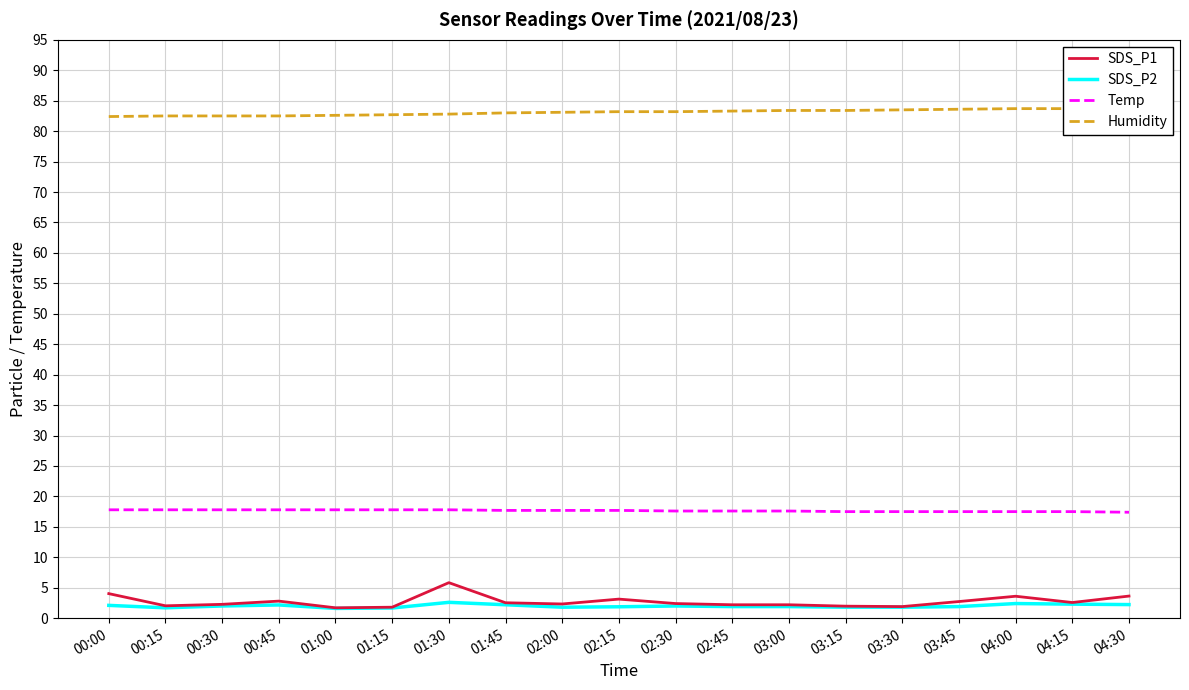

Reading left to right, list all the values displayed in this chart.

SDS_P1: 00:00=4.0	00:15=2.0	00:30=2.3	00:45=2.8	01:00=1.7	01:15=1.8	01:30=5.8	01:45=2.5	02:00=2.3	02:15=3.1	02:30=2.4	02:45=2.2	03:00=2.2	03:15=2.0	03:30=1.9	03:45=2.7	04:00=3.6	04:15=2.6	04:30=3.6
SDS_P2: 00:00=2.1	00:15=1.7	00:30=2.0	00:45=2.2	01:00=1.6	01:15=1.7	01:30=2.6	01:45=2.2	02:00=1.8	02:15=1.9	02:30=2.0	02:45=1.9	03:00=1.9	03:15=1.8	03:30=1.8	03:45=1.9	04:00=2.4	04:15=2.3	04:30=2.2
Temp: 00:00=17.8	00:15=17.8	00:30=17.8	00:45=17.8	01:00=17.8	01:15=17.8	01:30=17.8	01:45=17.7	02:00=17.7	02:15=17.7	02:30=17.6	02:45=17.6	03:00=17.6	03:15=17.5	03:30=17.5	03:45=17.5	04:00=17.5	04:15=17.5	04:30=17.4
Humidity: 00:00=82.4	00:15=82.5	00:30=82.5	00:45=82.5	01:00=82.6	01:15=82.7	01:30=82.8	01:45=83.0	02:00=83.1	02:15=83.2	02:30=83.2	02:45=83.3	03:00=83.4	03:15=83.4	03:30=83.5	03:45=83.6	04:00=83.7	04:15=83.7	04:30=83.8